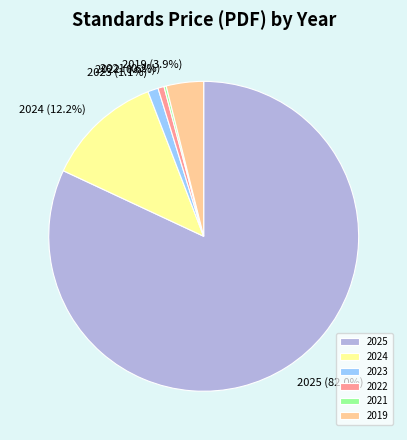

Which slice is the largest?

2025